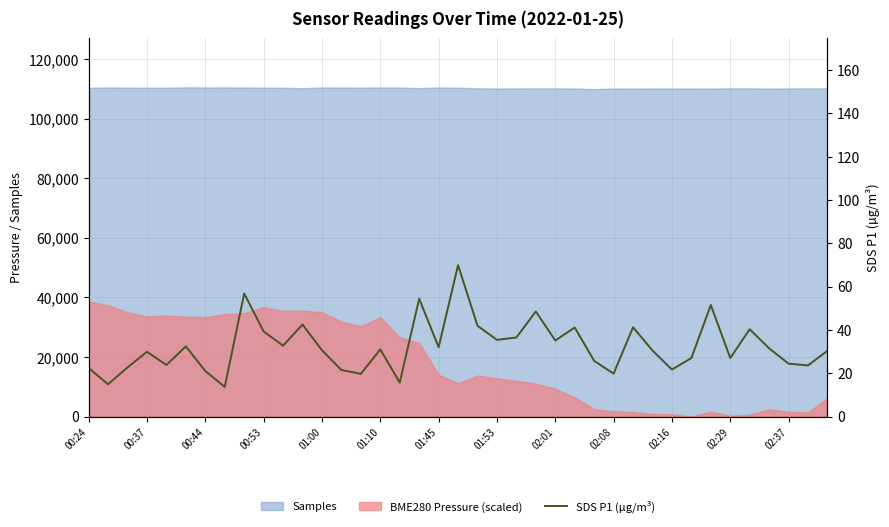

What position from the left is 00:37?

2